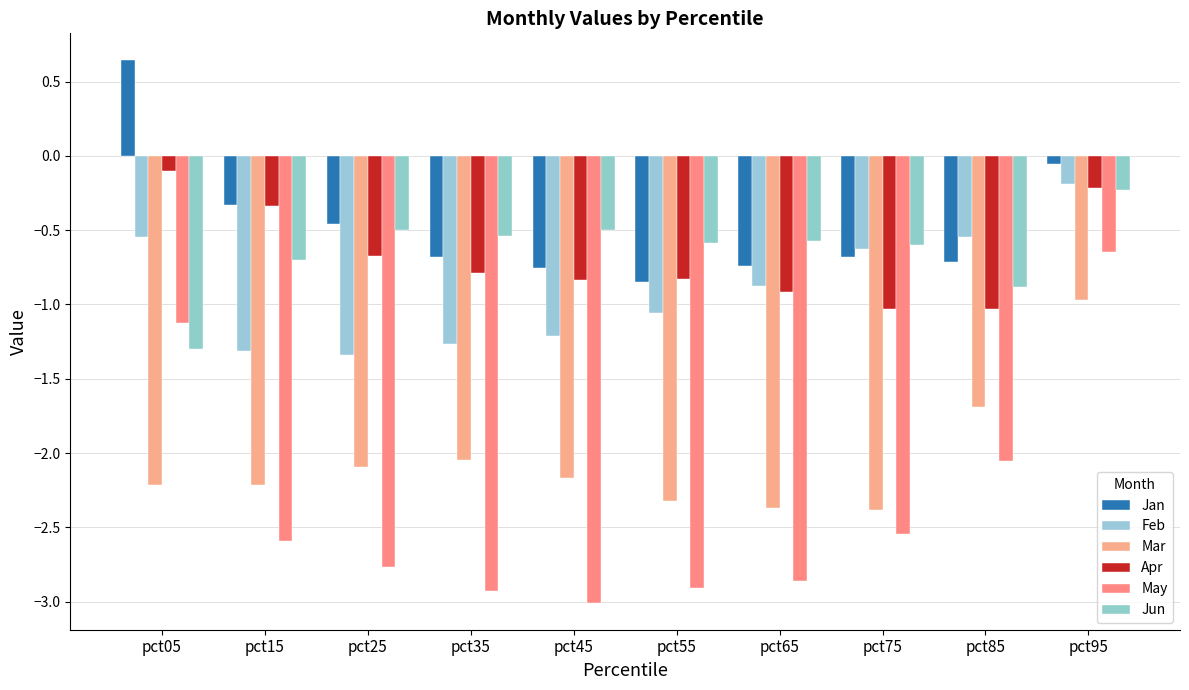

What is the difference between the highest and lowest values at pct05?

2.9